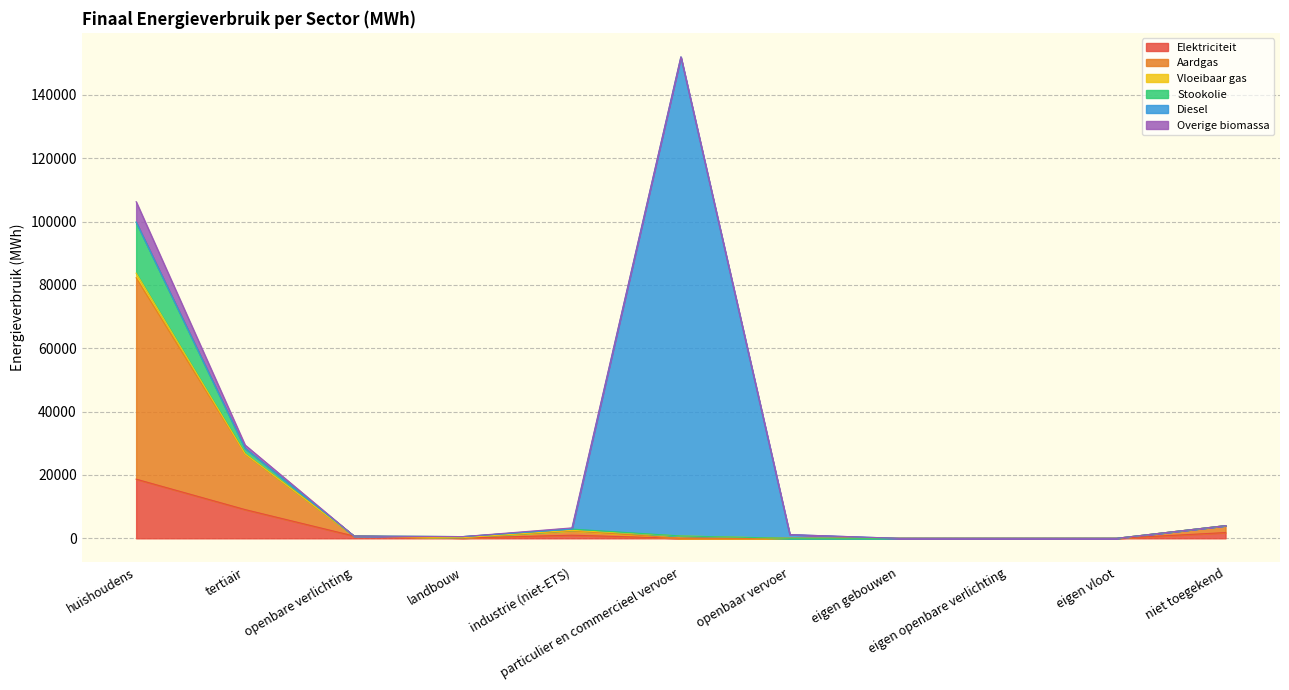

How many lines are shown in the chart?

6